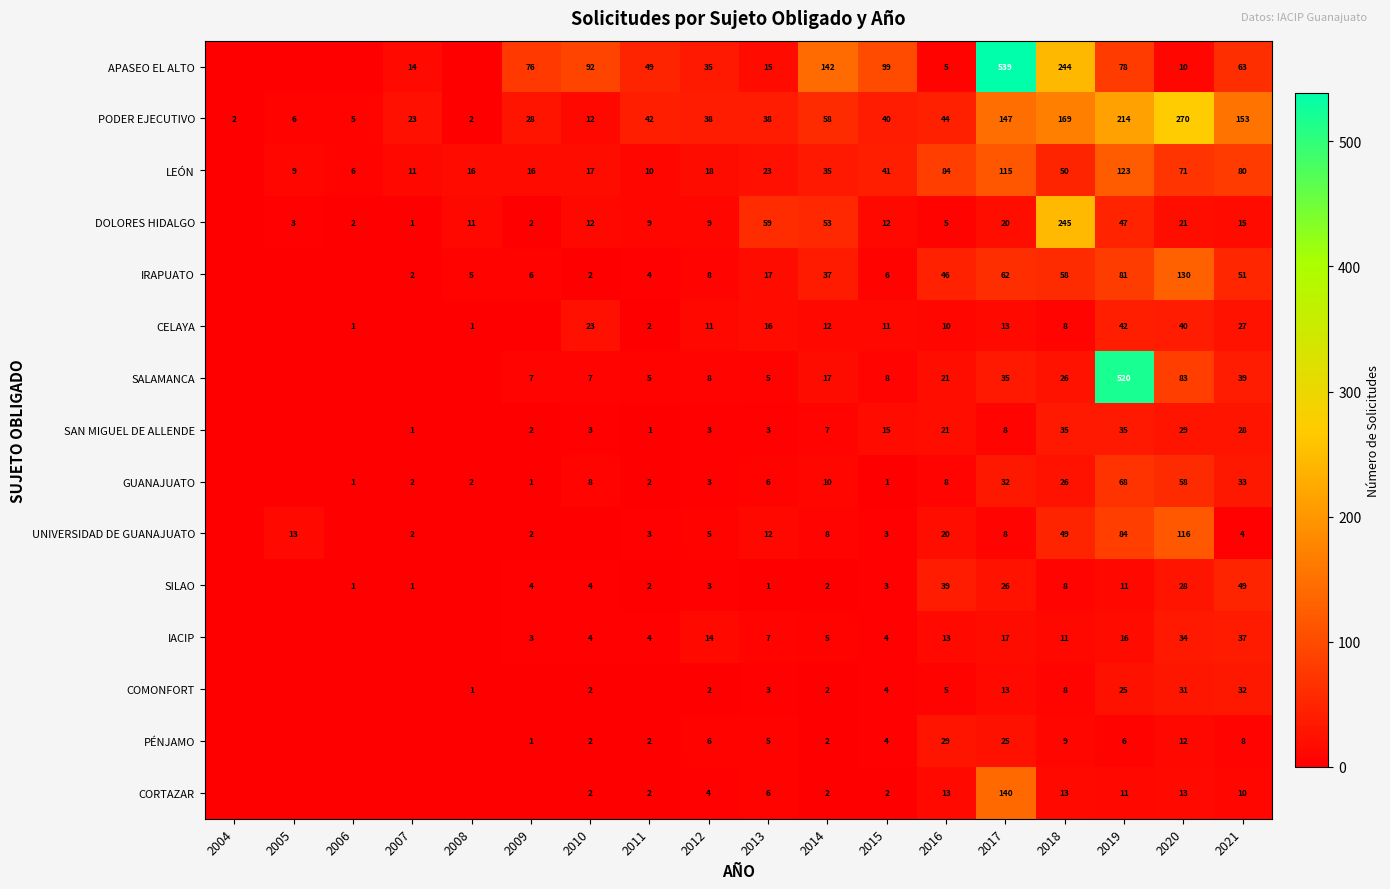

What is the total value across all series at 2019?

1361